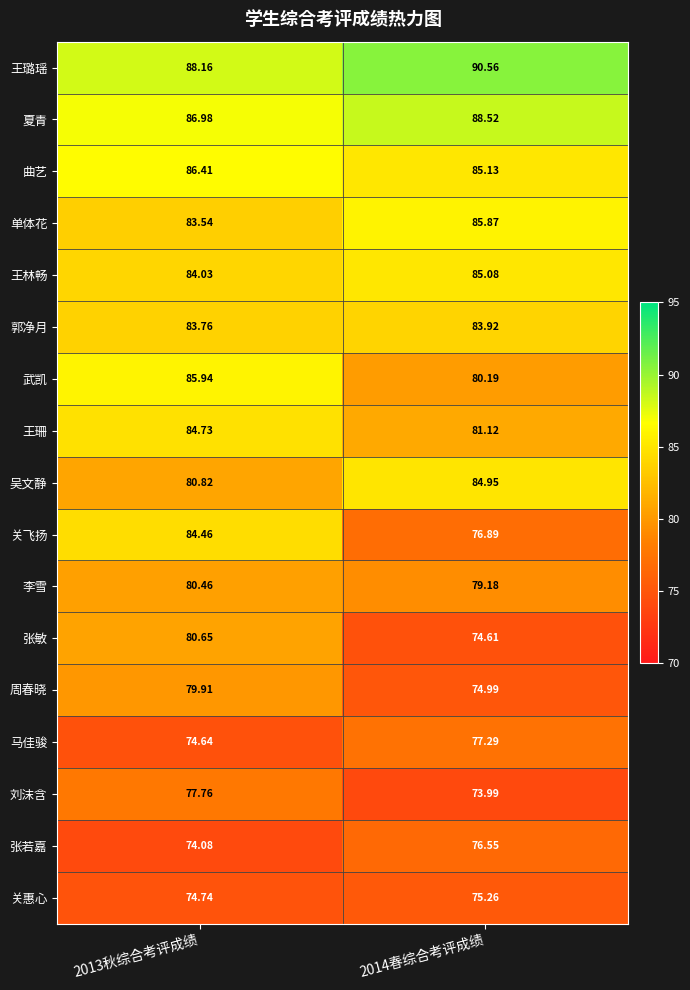

Rank the series by their maximum value, from lowest to highest.

关惠心, 张若嘉, 马佳骏, 刘沫含, 周春晓, 李雪, 张敏, 郭净月, 关飞扬, 王珊, 吴文静, 王林畅, 单体花, 武凯, 曲艺, 夏青, 王璐瑶